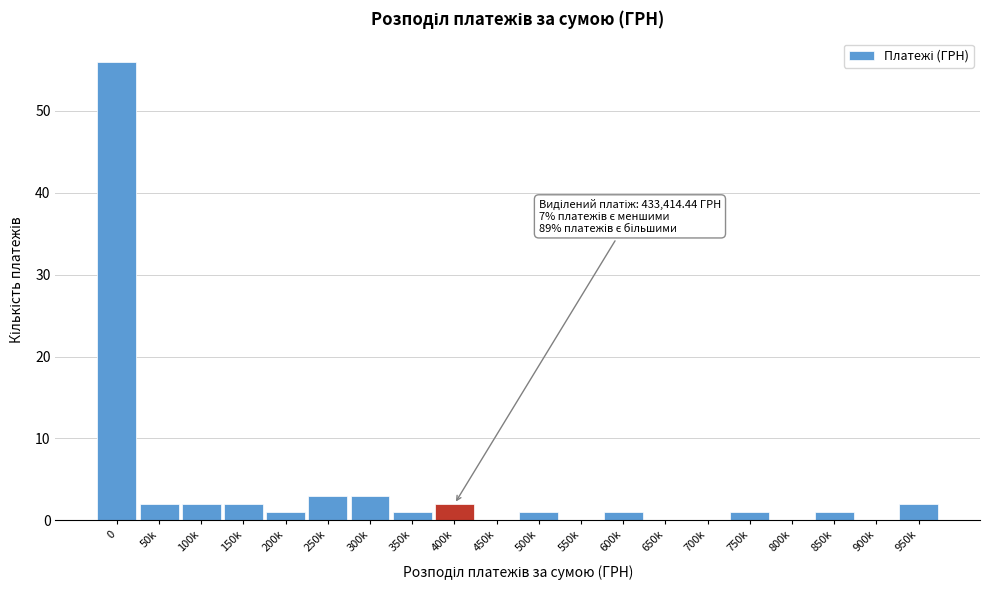

Reading left to right, list all the values displayed in this chart.

0=56	50k=2	100k=2	150k=2	200k=1	250k=3	300k=3	350k=1	400k=2	450k=0	500k=1	550k=0	600k=1	650k=0	700k=0	750k=1	800k=0	850k=1	900k=0	950k=2